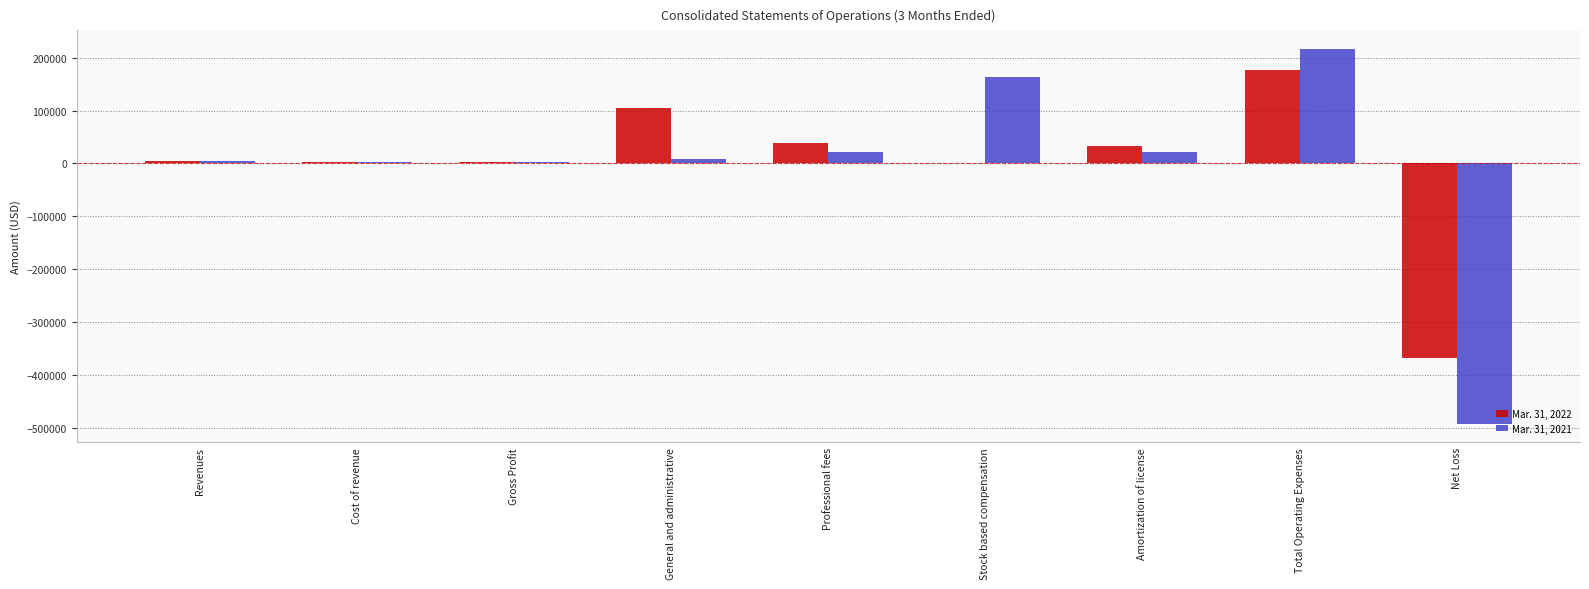

True or false: Mar. 31, 2021 has a value of 216388 at Total Operating Expenses.

True